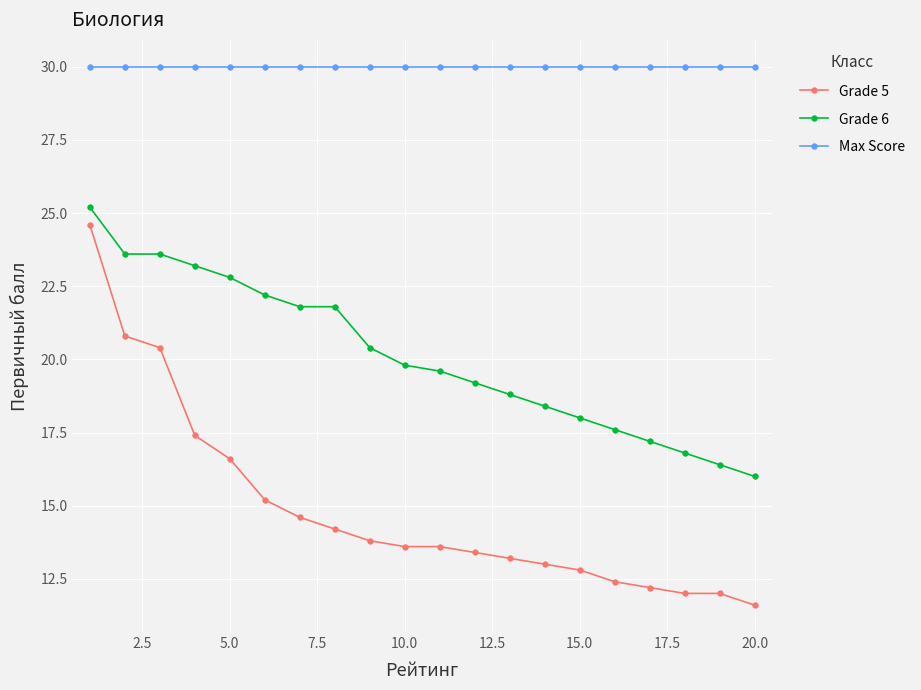

Which series has the largest range (max minus min)?

Grade 5